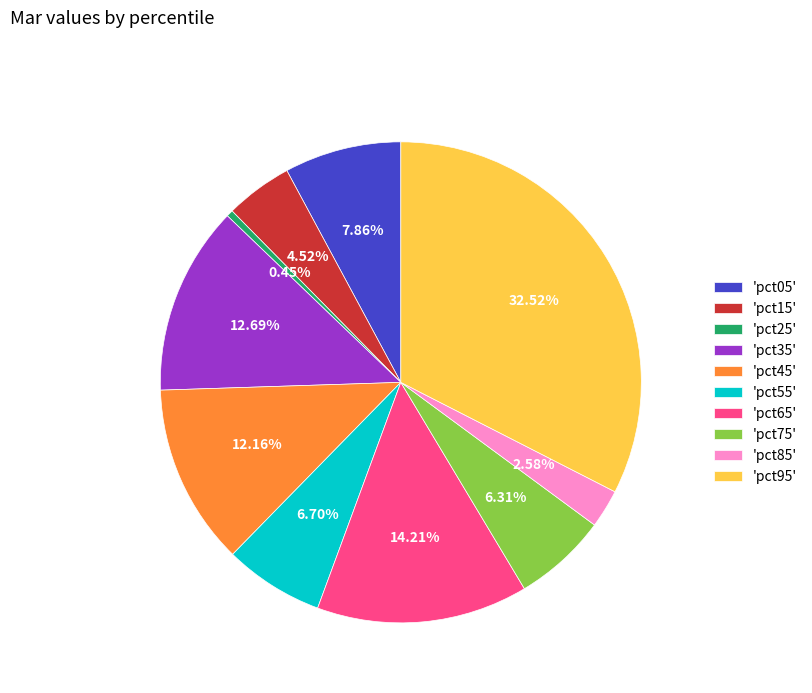

Is the sum of 'pct25' and 'pct05' greater than half?

No